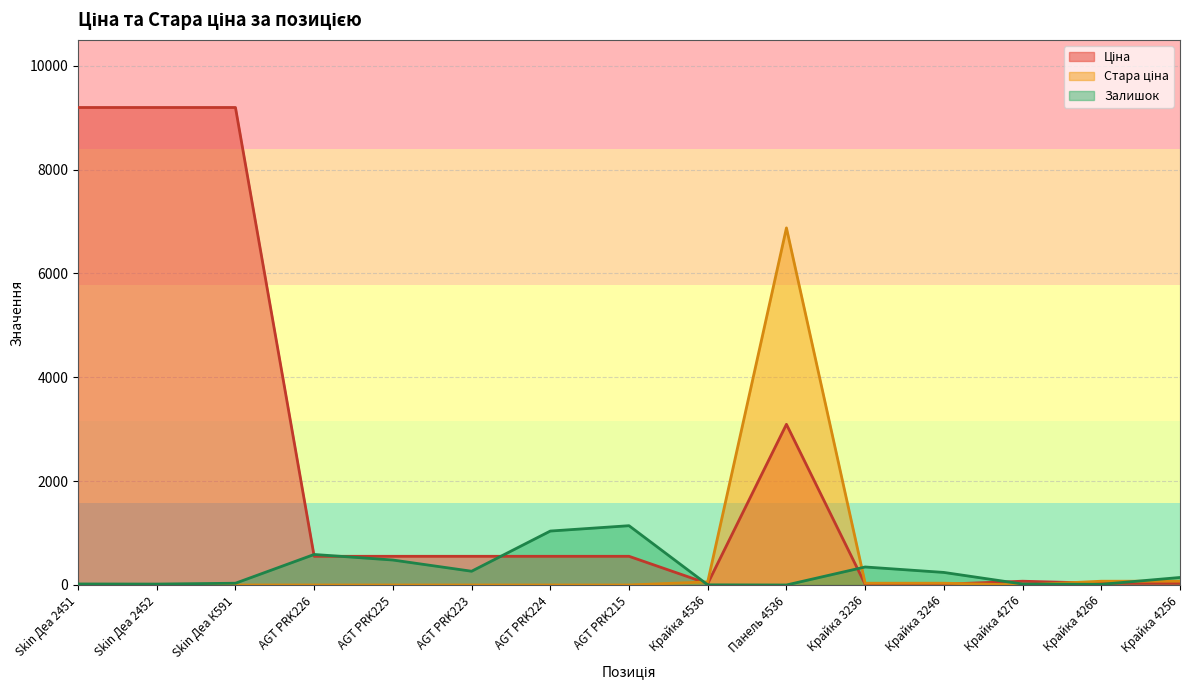

What is the difference between the Ціна values at AGT PRK226 and Skin Деа 2452?

8643.6